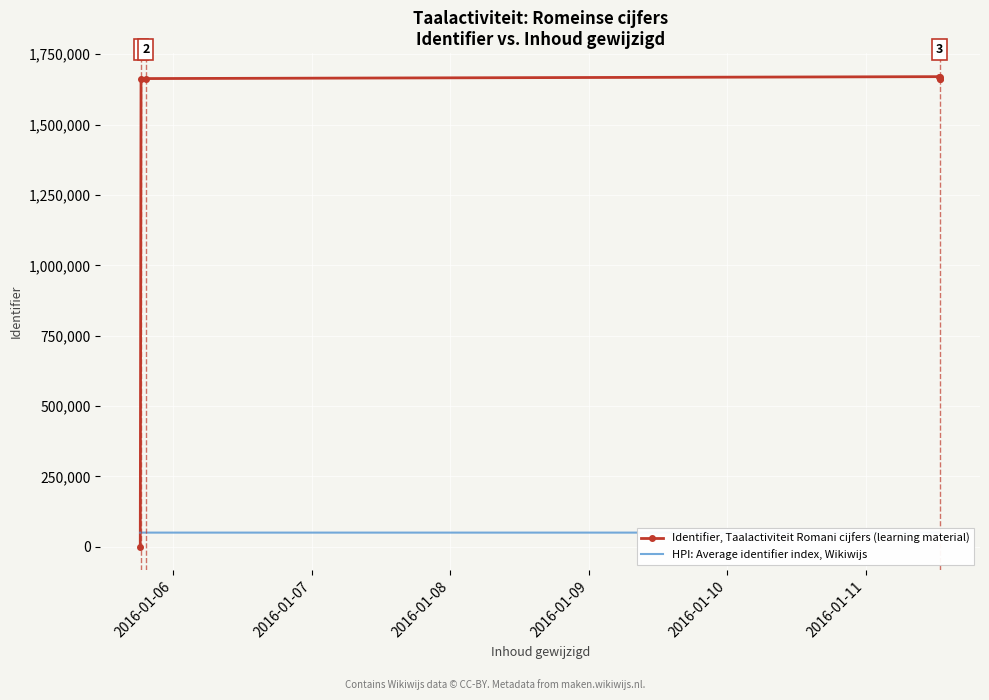

What is the difference between the second highest and minimum values in the Identifier, Taalactiviteit Romani cijfers (learning material) series?

1670314